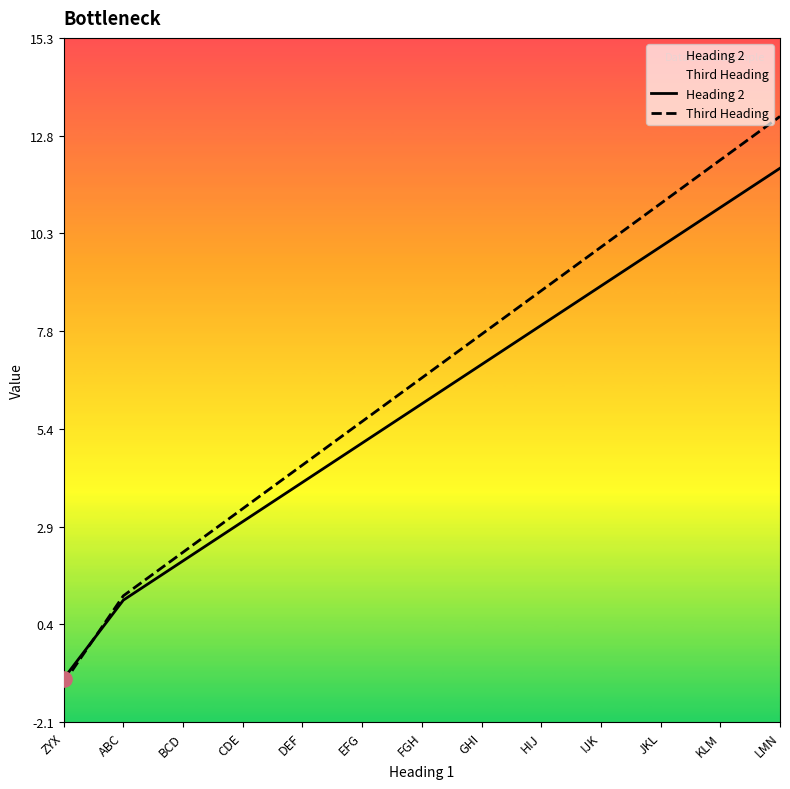

Which series has the largest Y range (max minus min)?

Third Heading